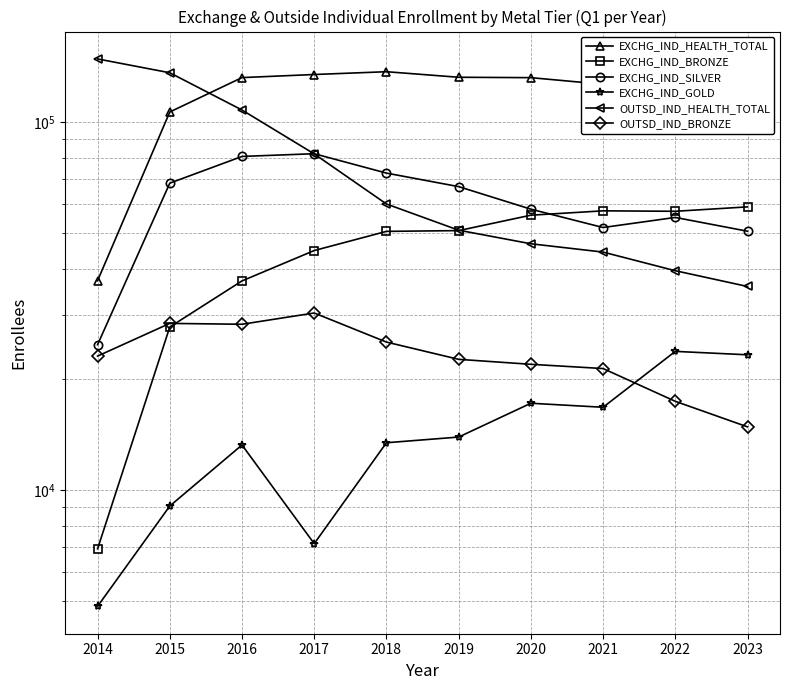

What is the difference between the highest and lowest values at 2020?

114881